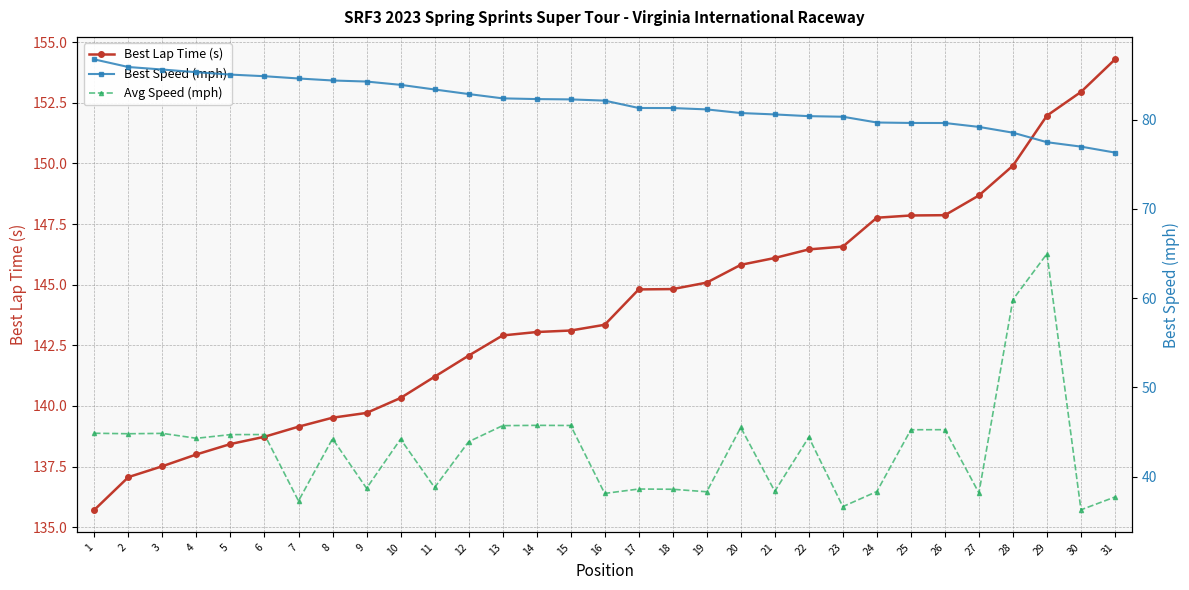

What value does the Best Speed (mph) series have at 6?

84.9